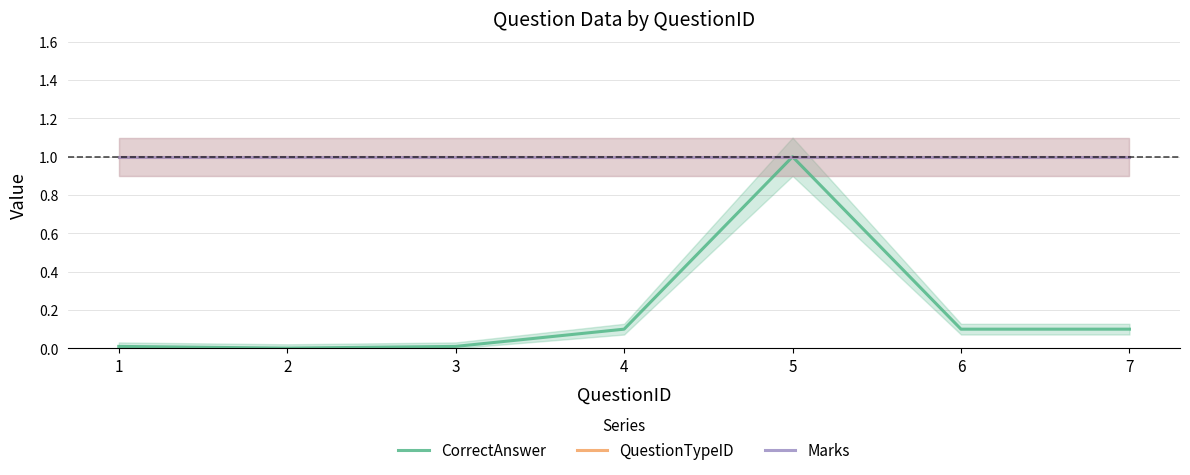

What is the highest value of the Marks series?

1.0